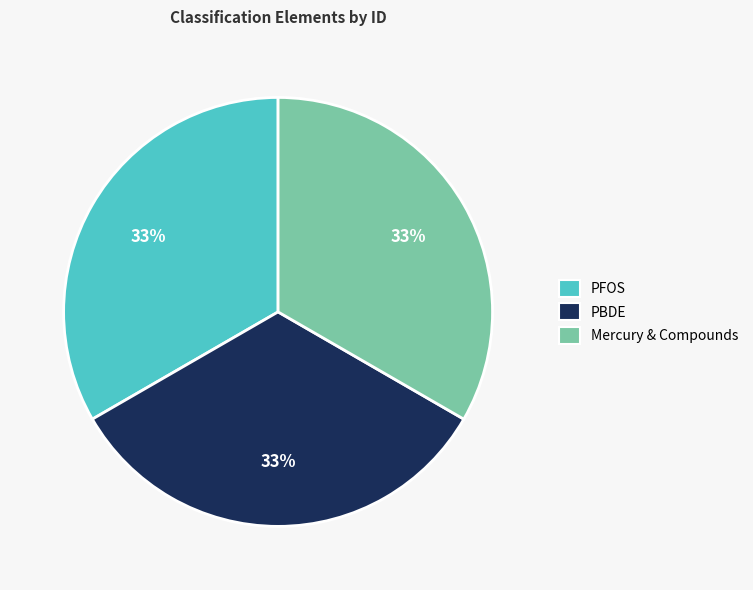

To the nearest percent, what is the average slice percentage?

33%